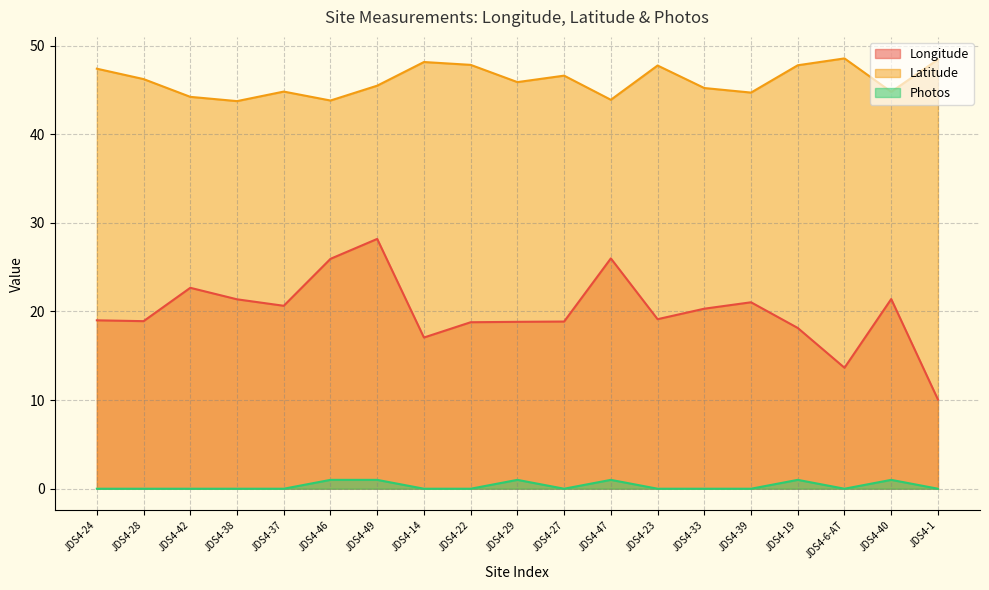

Is it true that Longitude equals 28.2 at JDS4-49?

True